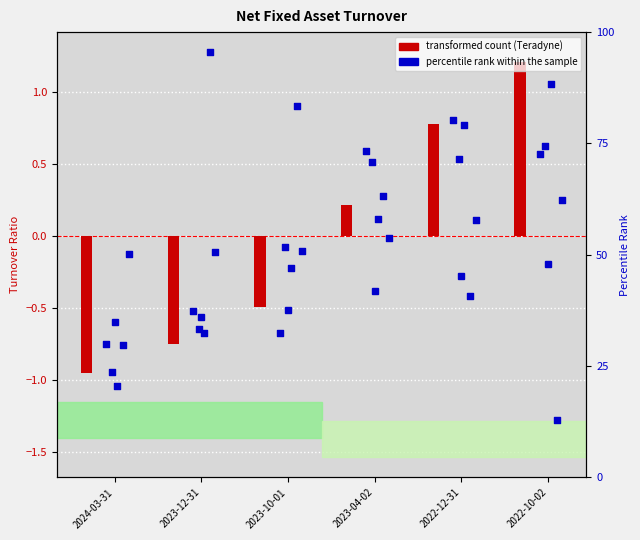

Which series contains the highest Y value?

percentile rank within the sample